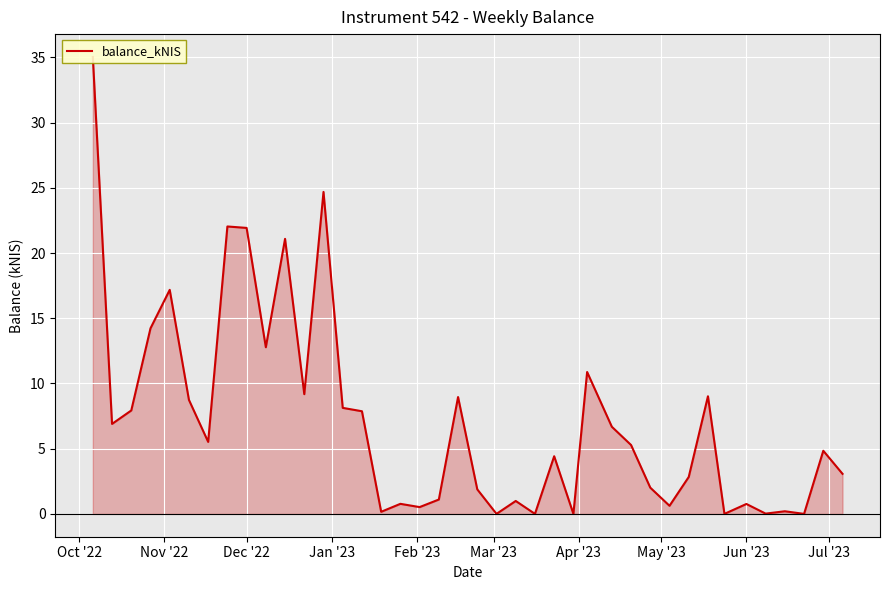

Does the chart display data point markers on the line(s)?

No